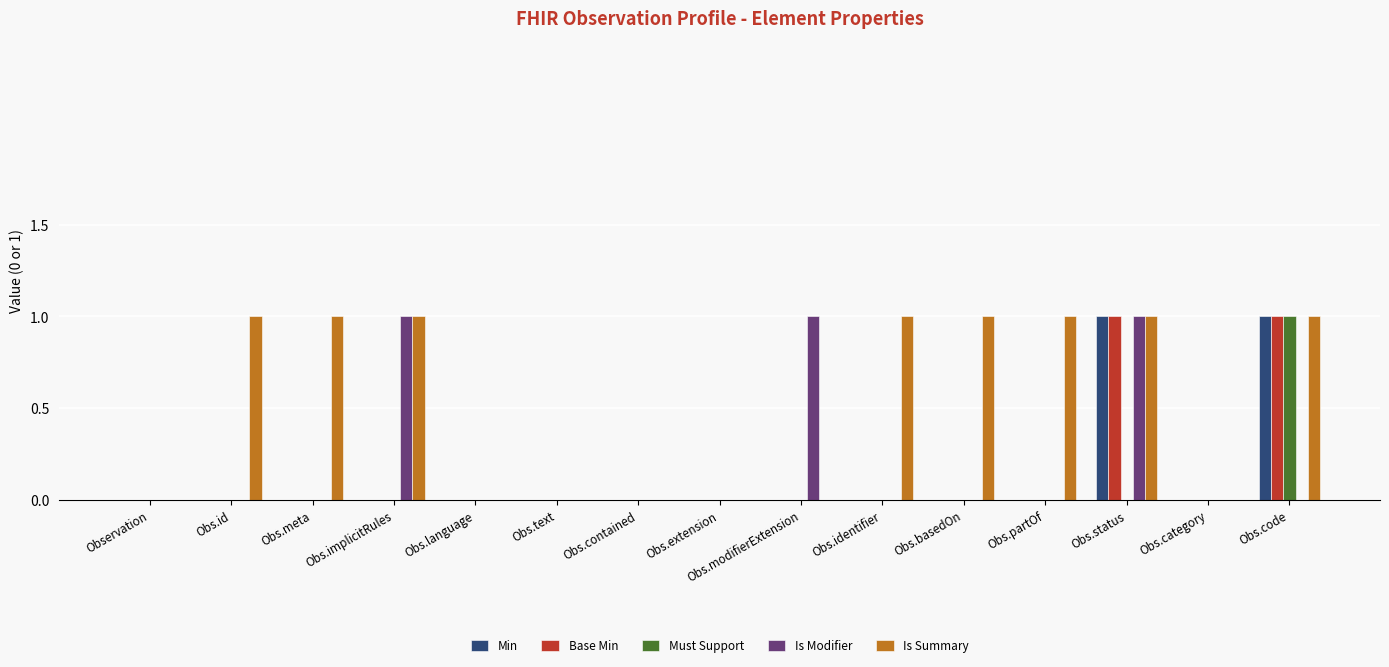

How many groups of bars are there?

15